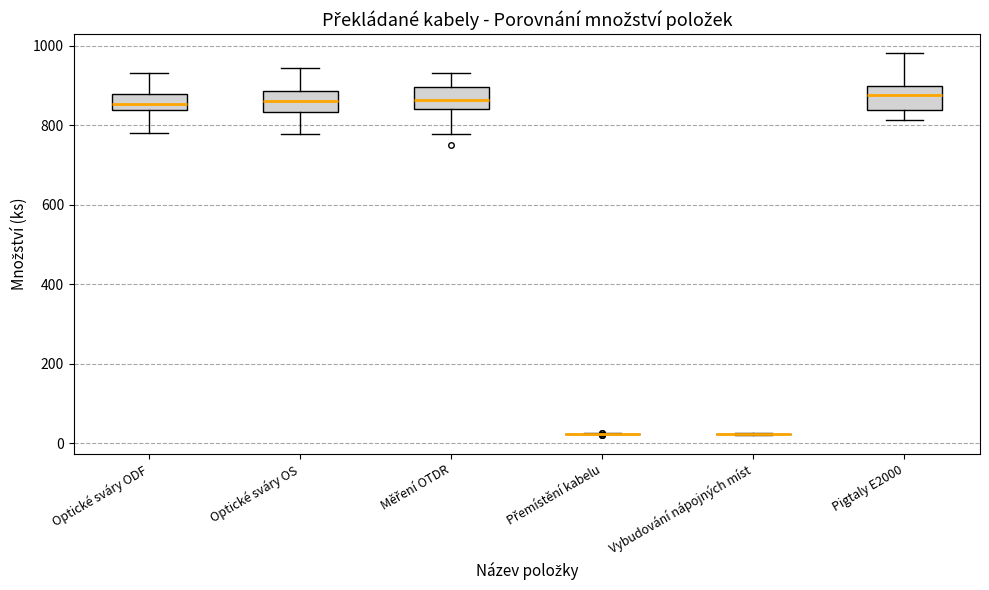

Where is the lower edge of the box for Měření OTDR on the y-axis? The values are not printed on the chart, so give them approximately, as read against the axis.

840